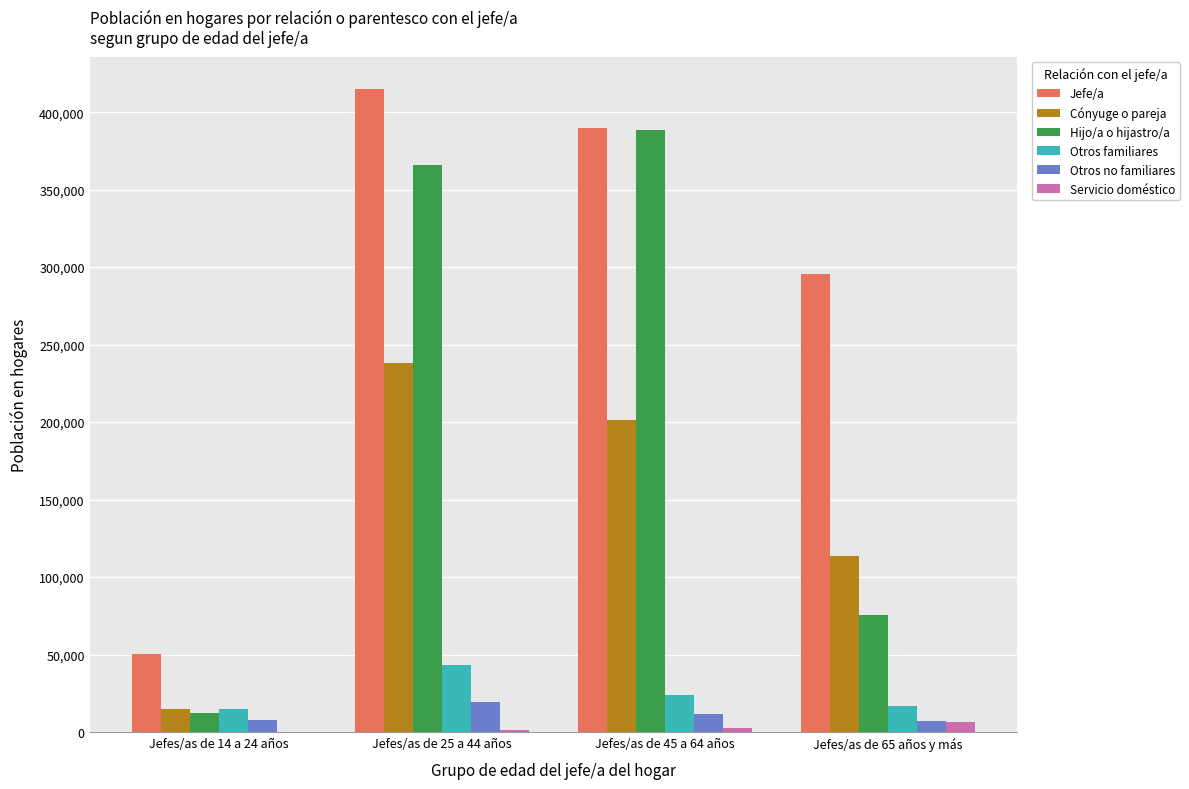

Which series has the largest range (max minus min)?

Hijo/a o hijastro/a